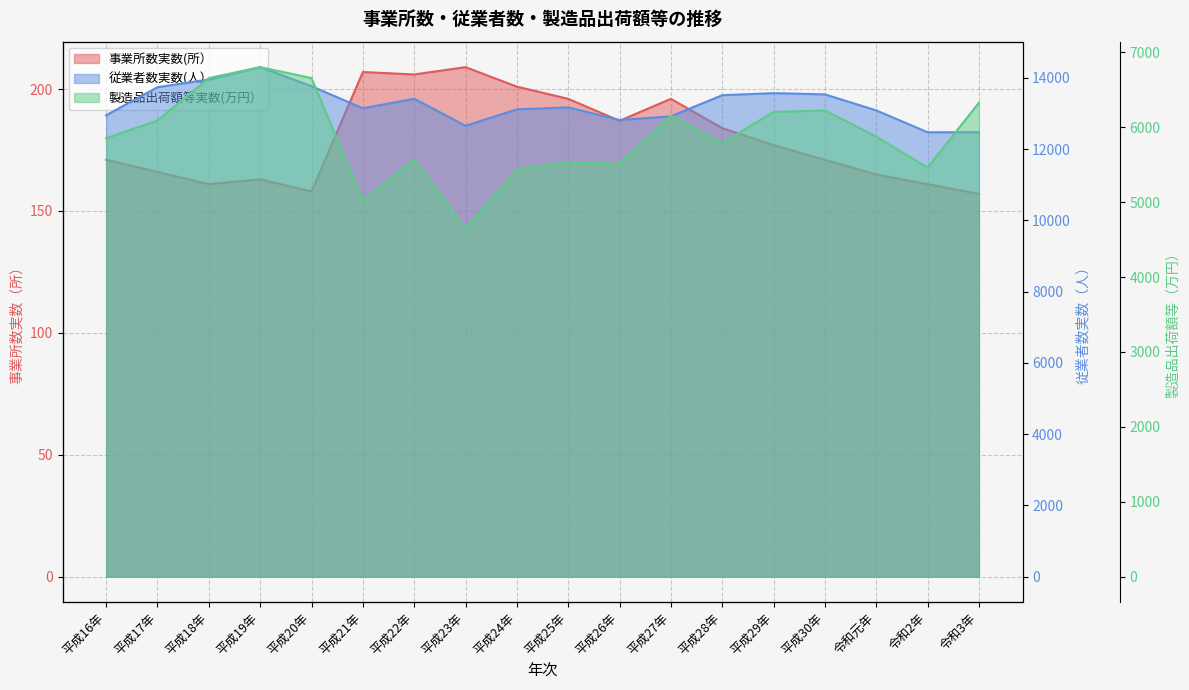

Is it true that 製造品出荷額等実数(万円） equals 6802.8 at 平成19年?

True